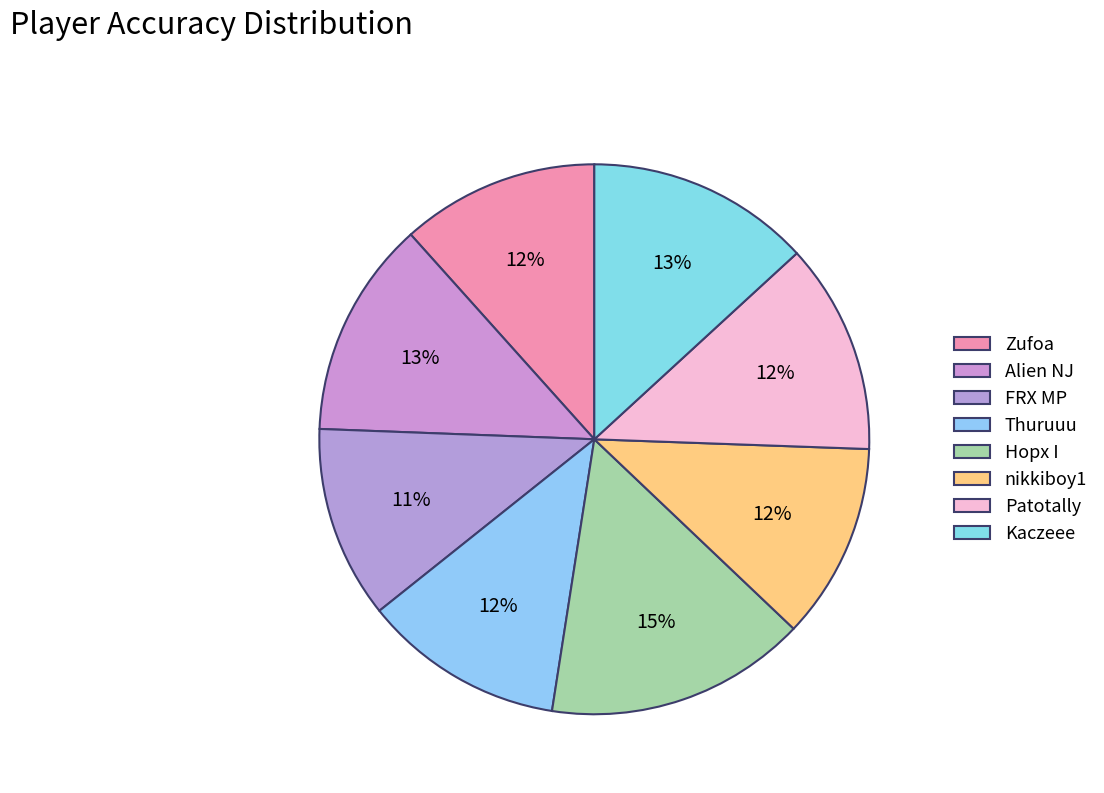

How many segments does this pie chart have?

8